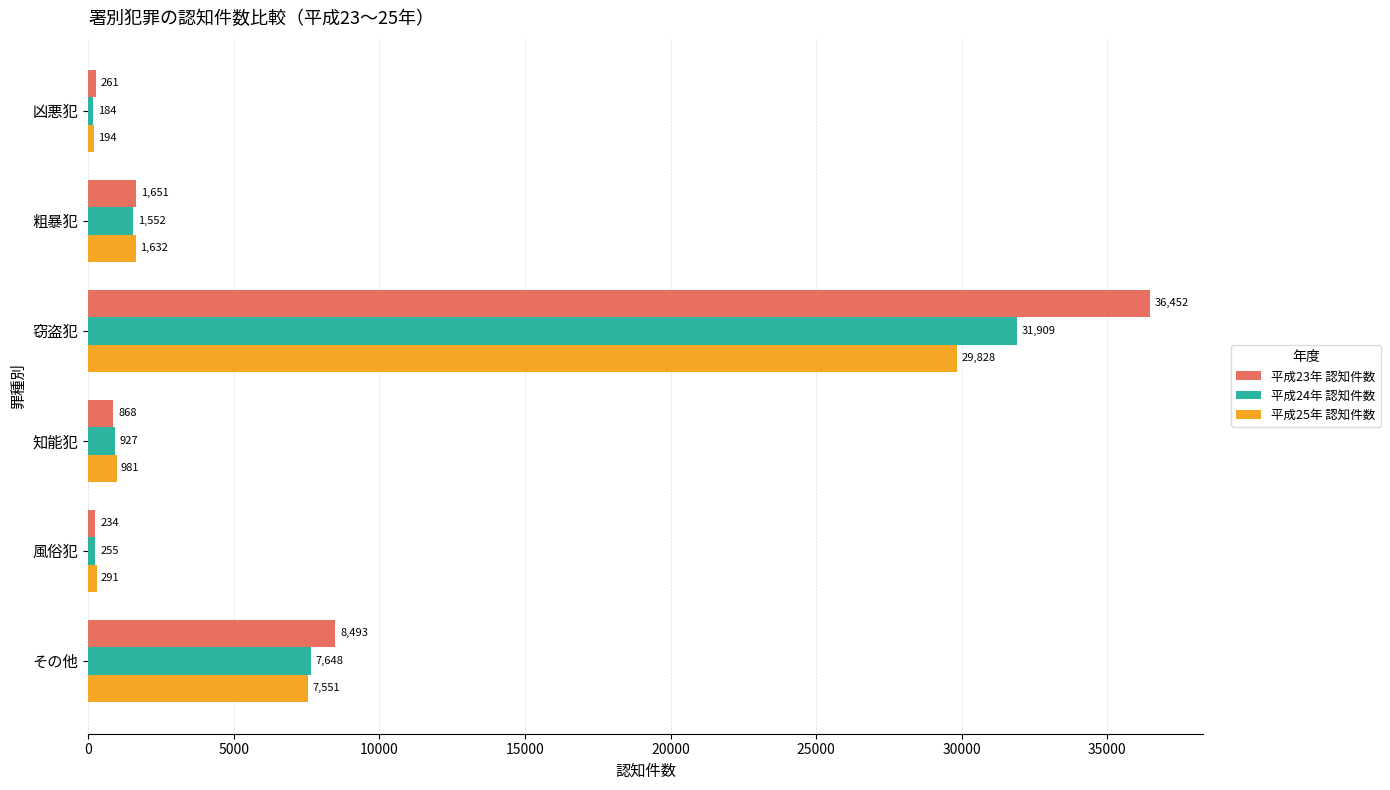

Is it true that 平成25年 認知件数 equals 194 at 凶悪犯?

True